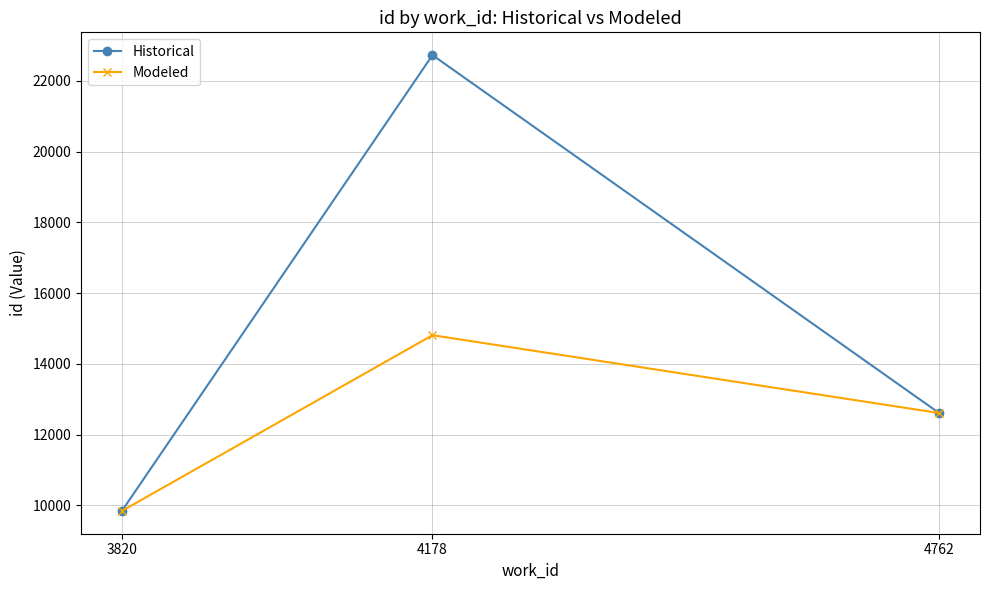

At which label does Historical first exceed 12608?

4178